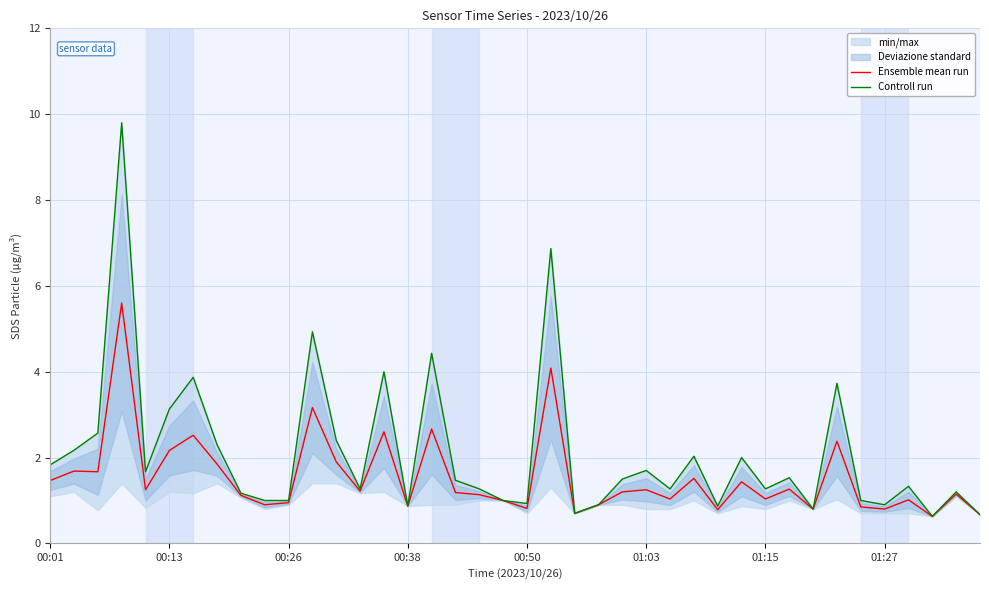

At which label does Ensemble mean run first exceed 1?

00:01